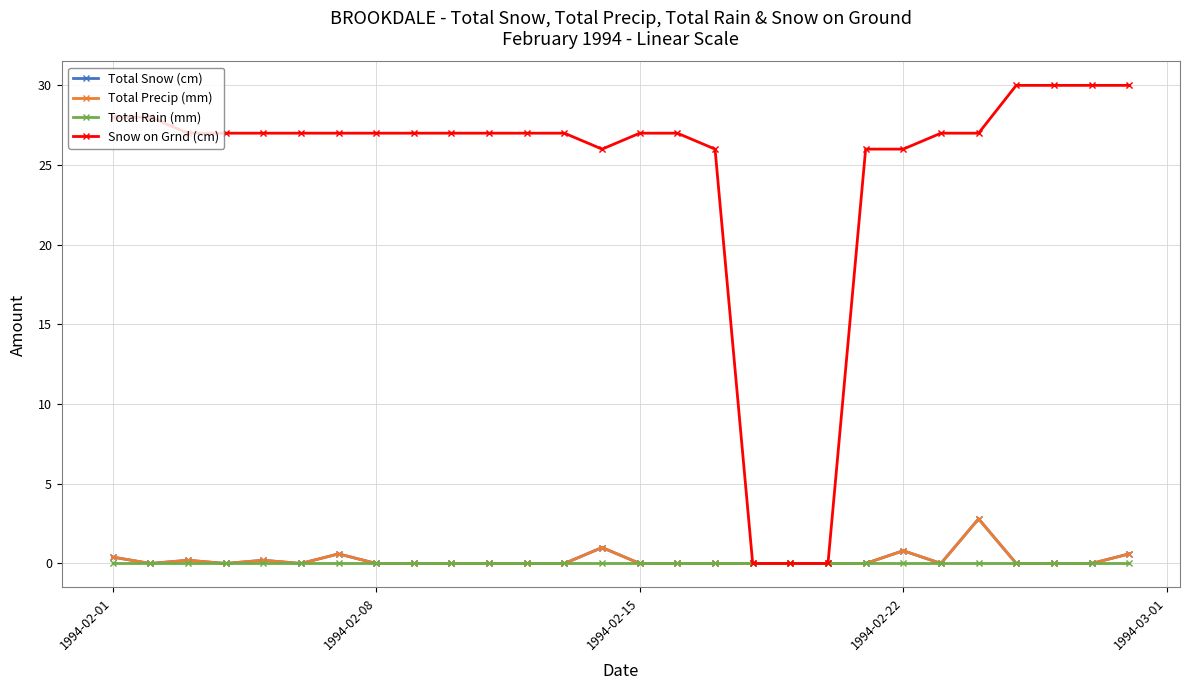

Does the chart have visible grid lines?

Yes